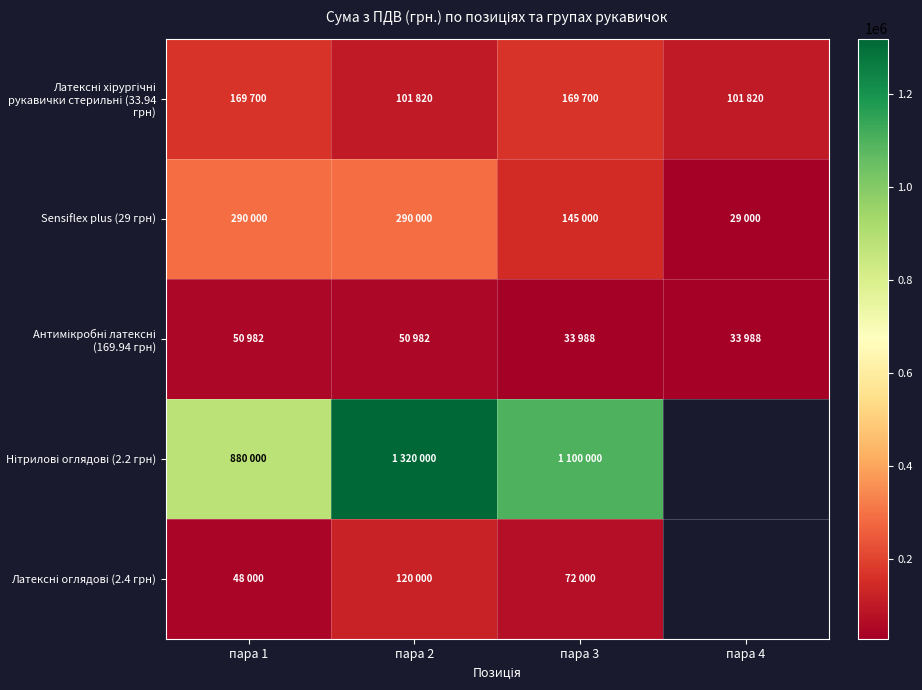

Read the Нітрилові оглядові (2.2 грн) value at пара 2.

1320000.0